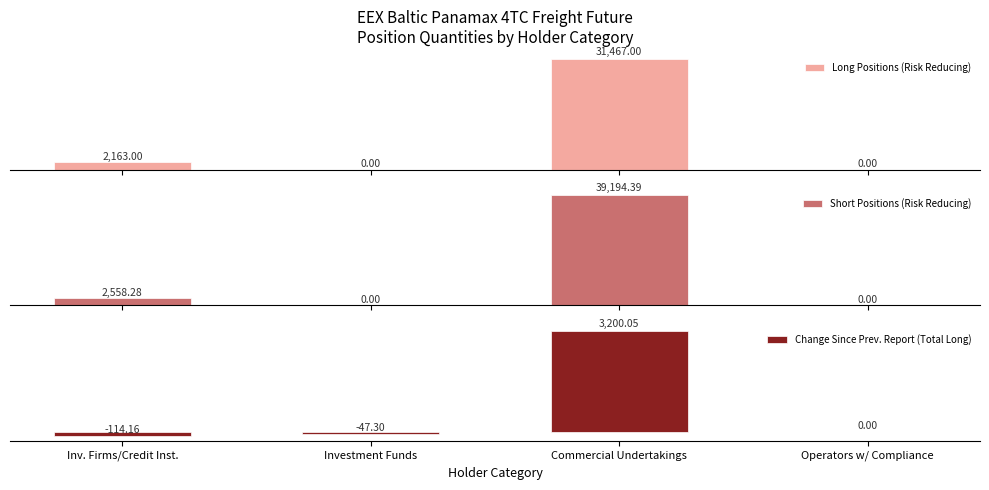

What is the label of the 4th bar from the left?

Operators w/ Compliance